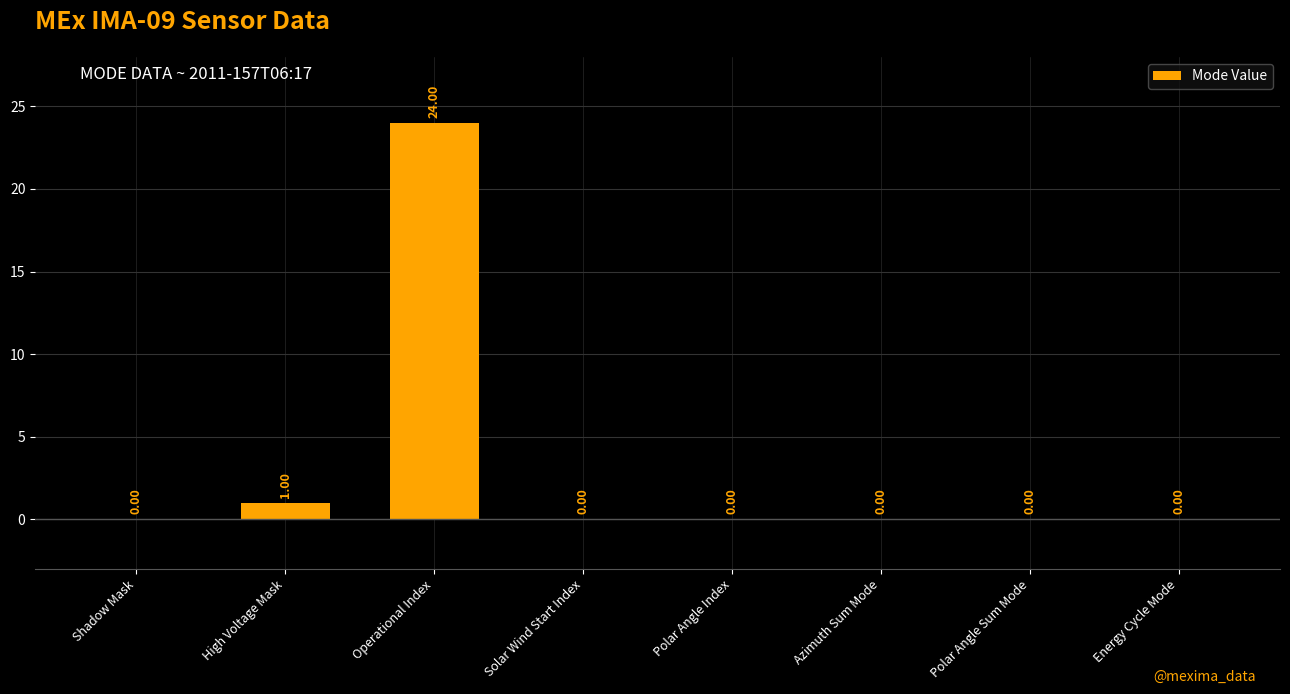

What is the change in value from Operational Index to Polar Angle Index?

-24